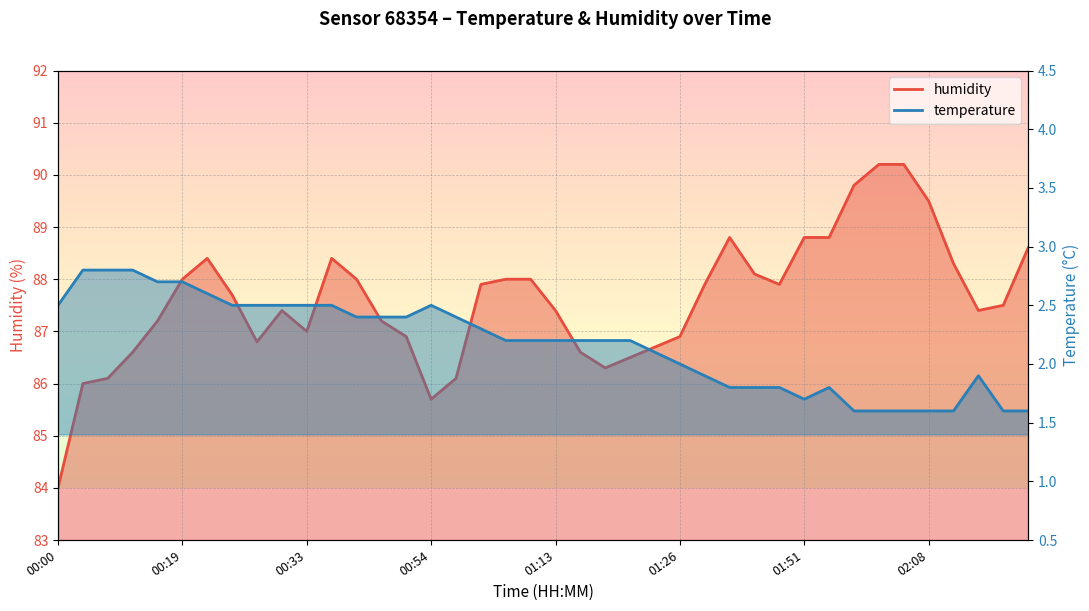

Rank the series at 00:19 from lowest to highest value.

temperature, humidity